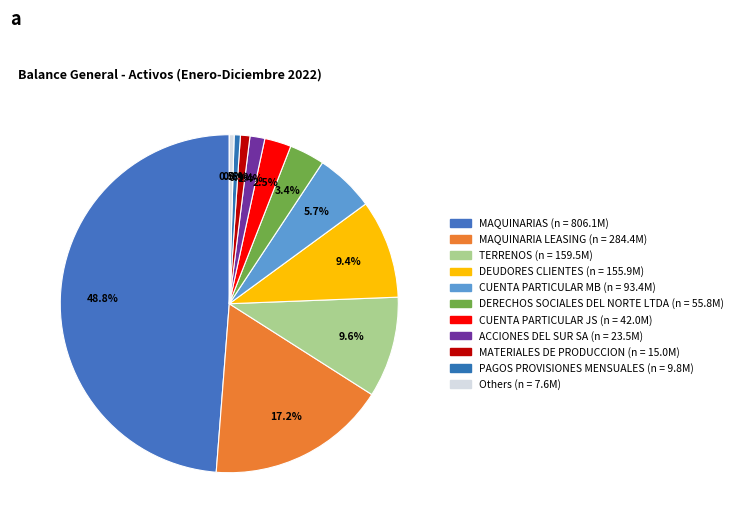

What is the largest slice in the pie chart?

MAQUINARIAS